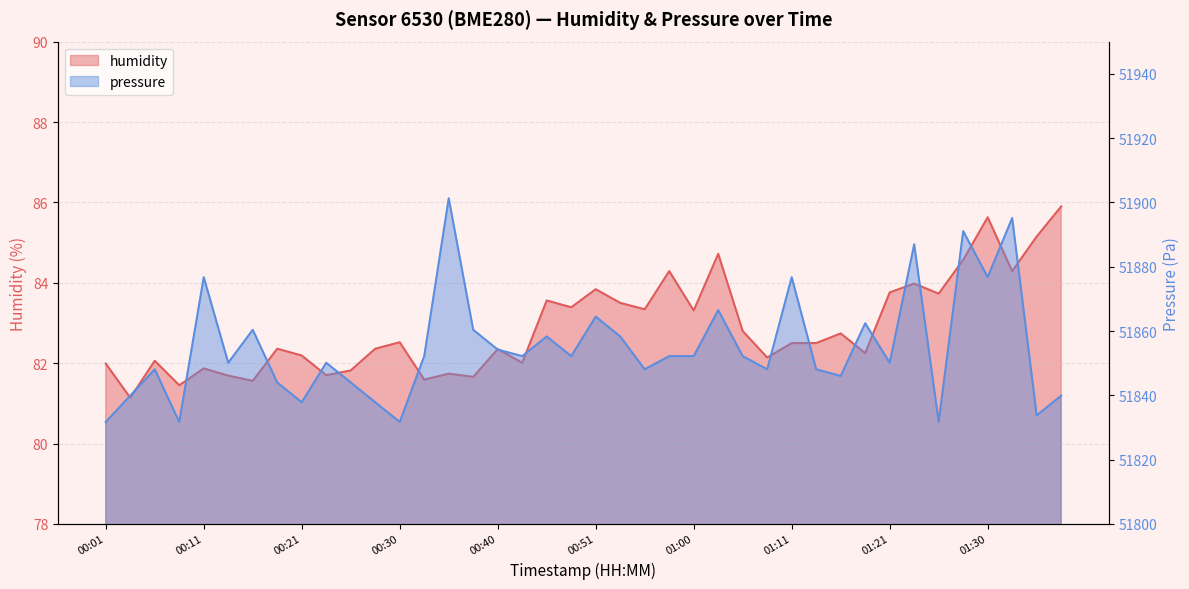

Is it true that humidity equals 84.7 at 01:03?

True